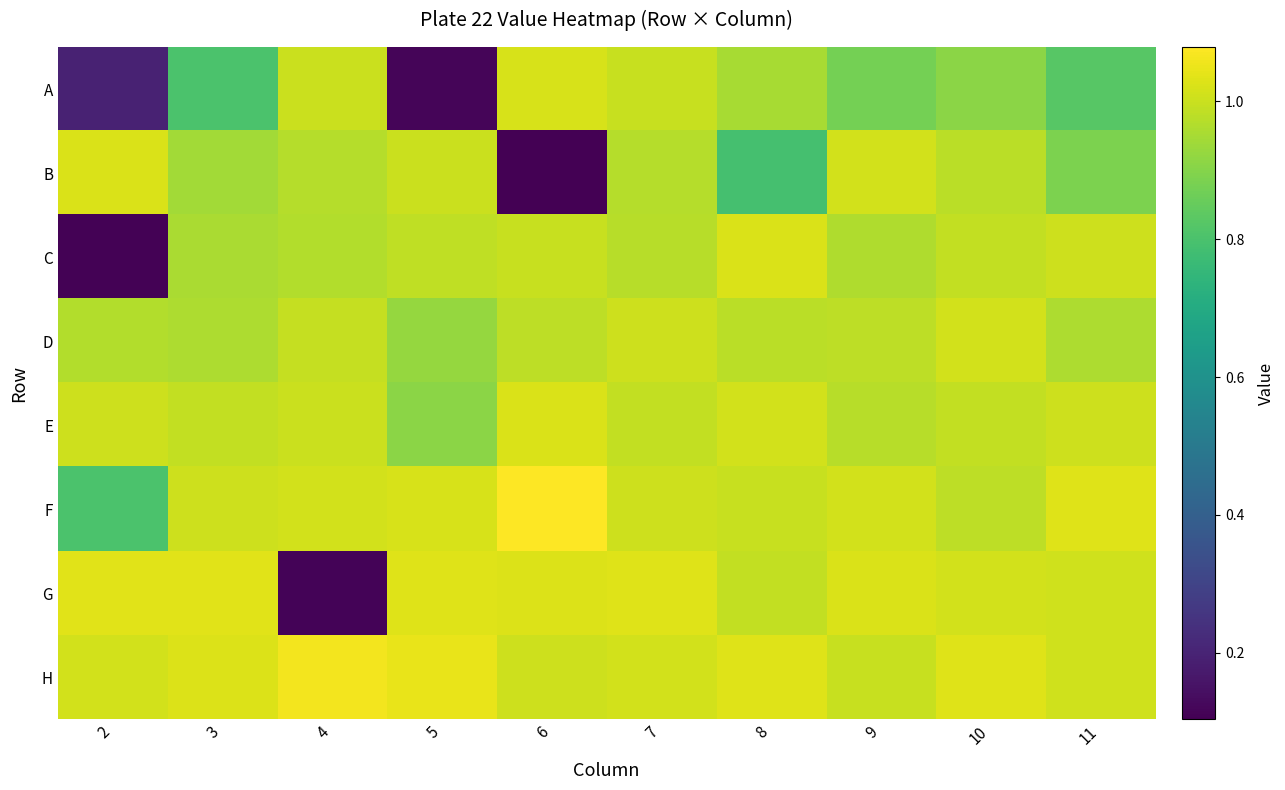

Reading left to right, what are all the values shown in this chart?

A: 2=0.2	3=0.8	4=1.0	5=0.1	6=1.0	7=1.0	8=1.0	9=0.9	10=0.9	11=0.8
B: 2=1.0	3=0.9	4=1.0	5=1.0	6=0.1	7=1.0	8=0.8	9=1.0	10=1.0	11=0.9
C: 2=0.1	3=1.0	4=1.0	5=1.0	6=1.0	7=1.0	8=1.0	9=1.0	10=1.0	11=1.0
D: 2=1.0	3=1.0	4=1.0	5=0.9	6=1.0	7=1.0	8=1.0	9=1.0	10=1.0	11=1.0
E: 2=1.0	3=1.0	4=1.0	5=0.9	6=1.0	7=1.0	8=1.0	9=1.0	10=1.0	11=1.0
F: 2=0.8	3=1.0	4=1.0	5=1.0	6=1.1	7=1.0	8=1.0	9=1.0	10=1.0	11=1.0
G: 2=1.0	3=1.0	4=0.1	5=1.0	6=1.0	7=1.0	8=1.0	9=1.0	10=1.0	11=1.0
H: 2=1.0	3=1.0	4=1.1	5=1.0	6=1.0	7=1.0	8=1.0	9=1.0	10=1.0	11=1.0